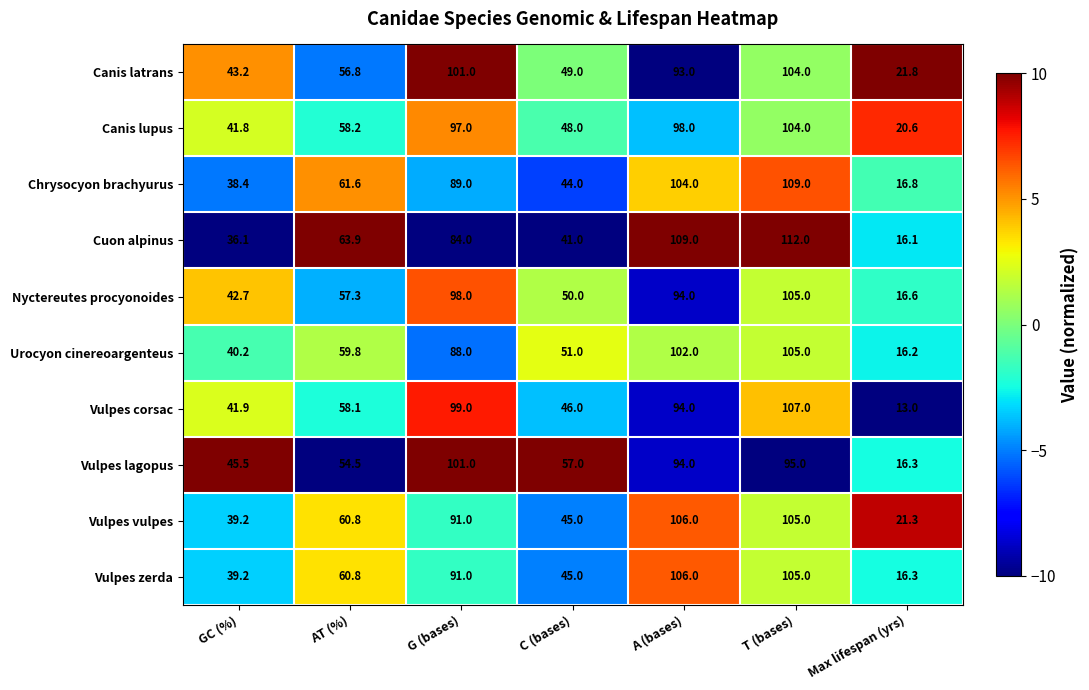

How many data points in Cuon alpinus are less than 63?

3